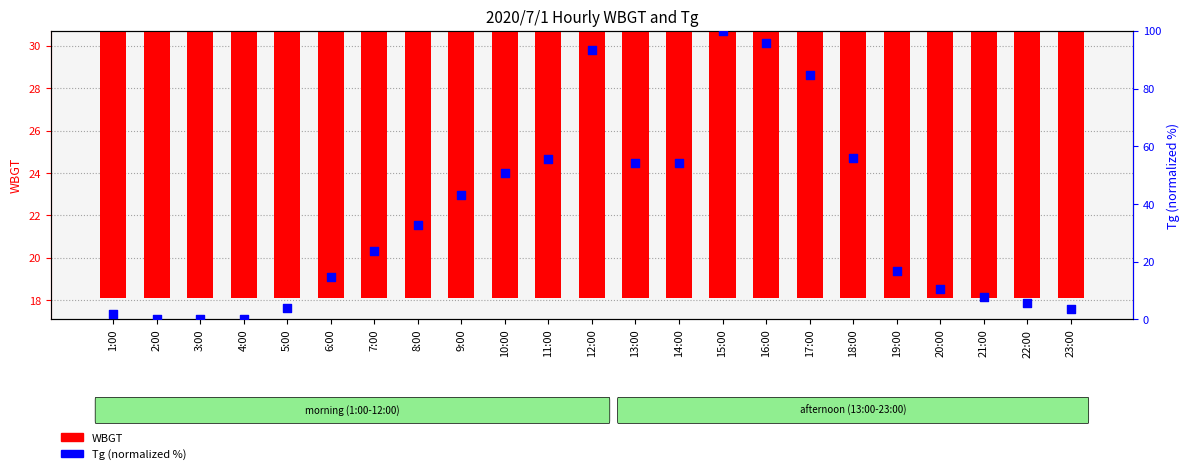

Which series has the widest spread of Y values?

Tg (normalized)